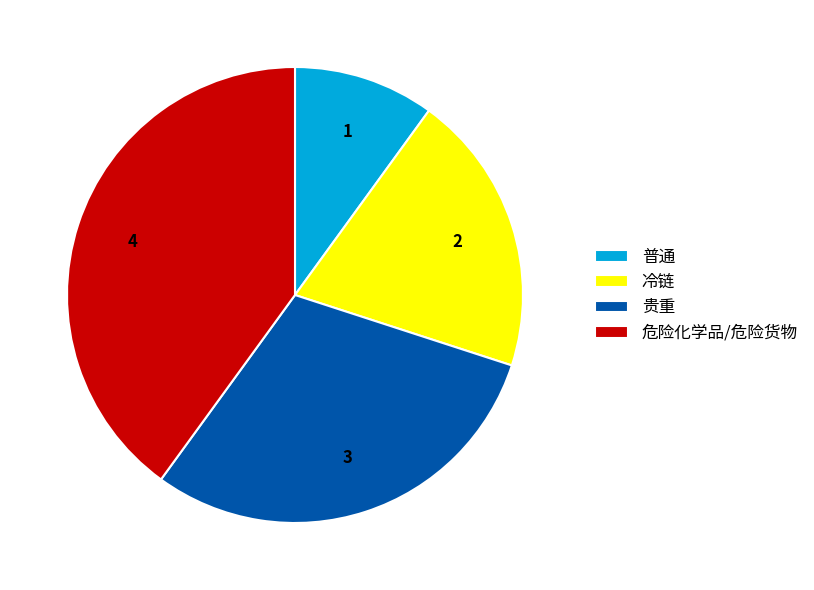

Do 冷链 and 普通 together represent more than half of the pie?

No